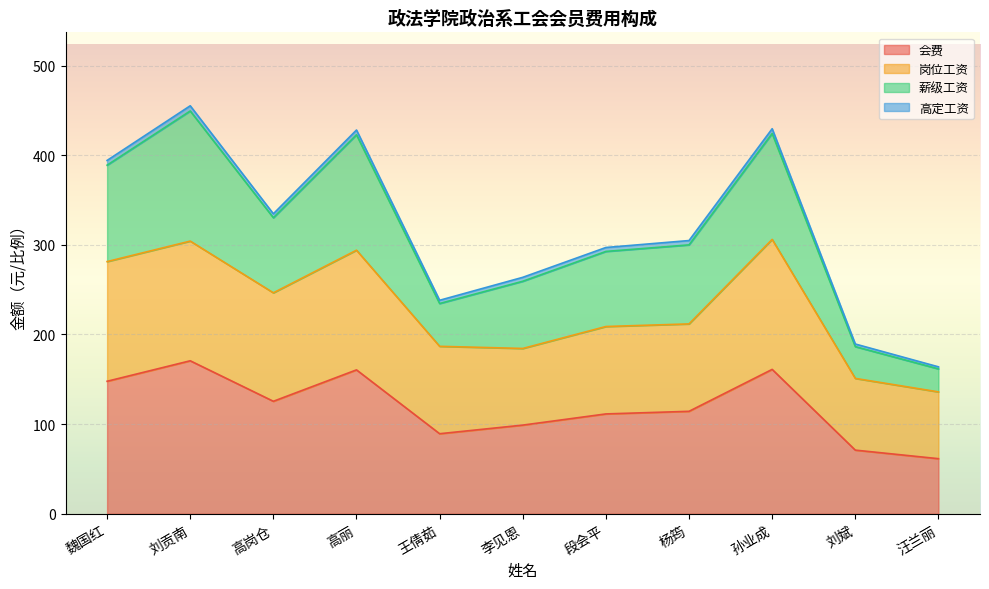

True or false: 岗位工资 and 薪级工资 intersect in this chart.

False